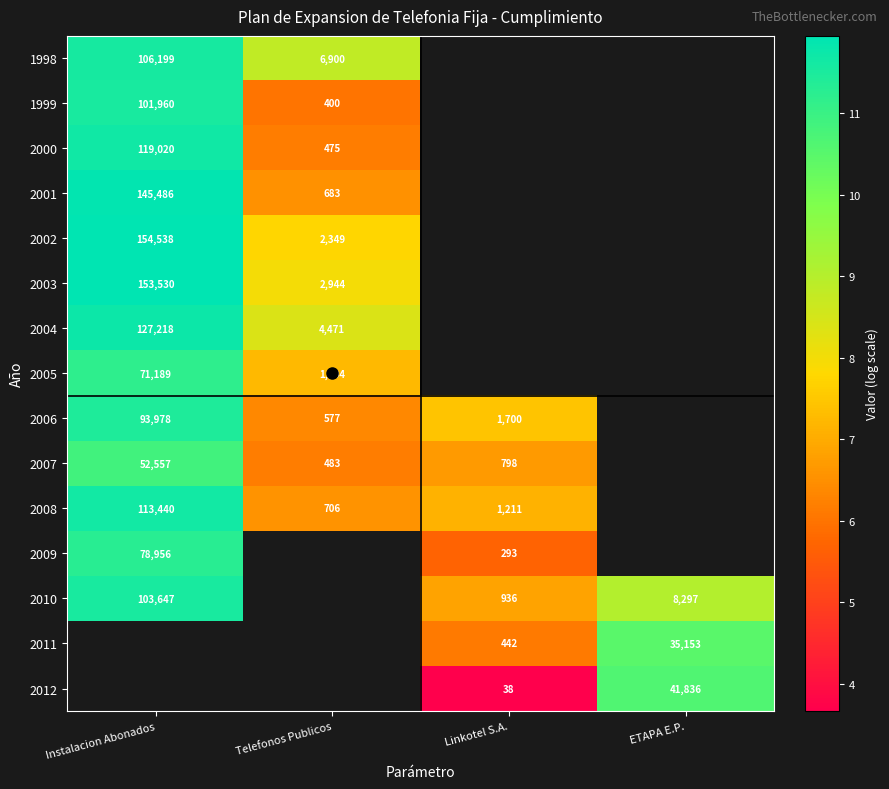

Is the value of 2003 at Instalacion Abonados greater than the value of 2010 at ETAPA E.P.?

Yes